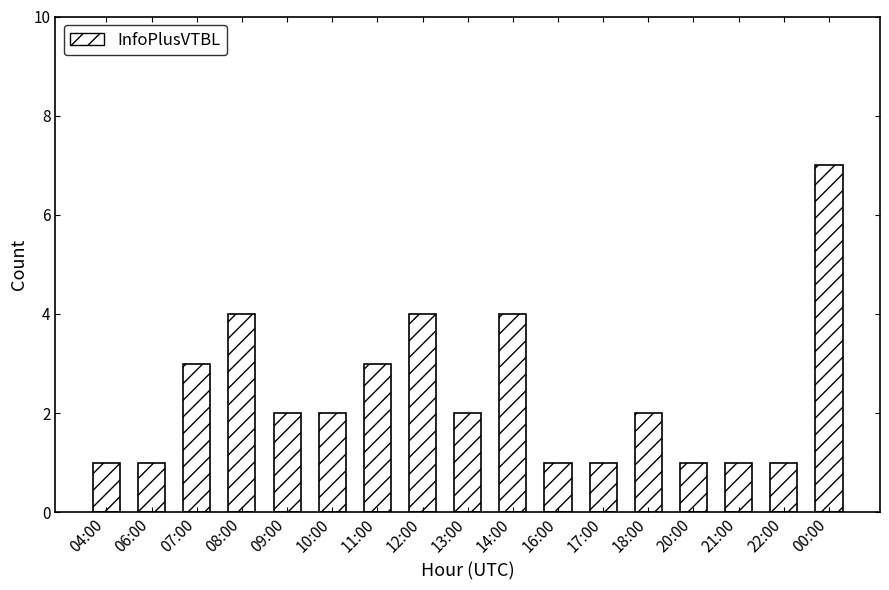

The value at 18:00 is 2. True or false?

True